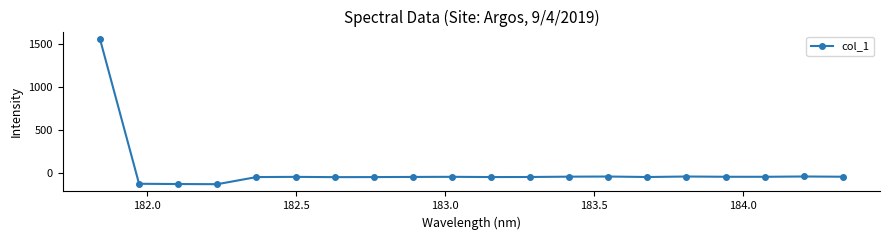

How many values are below zero?

19